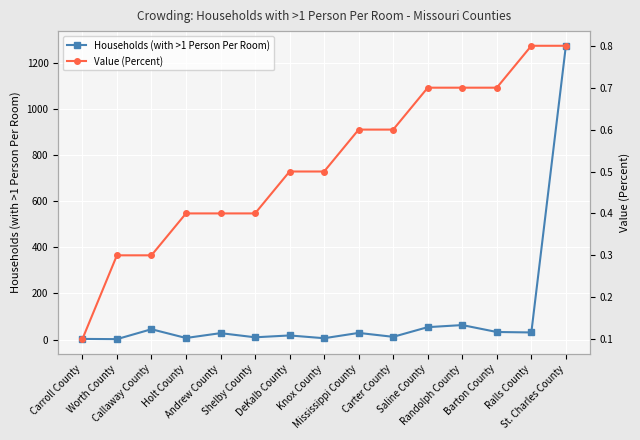

Where is the first local maximum for Households (with >1 Person Per Room)?

Callaway County